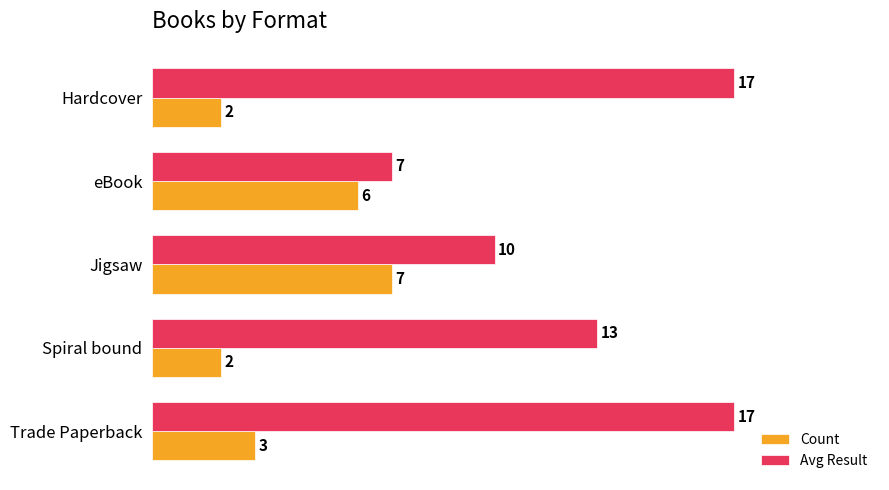

The Count series shows 2 at Hardcover. True or false?

True